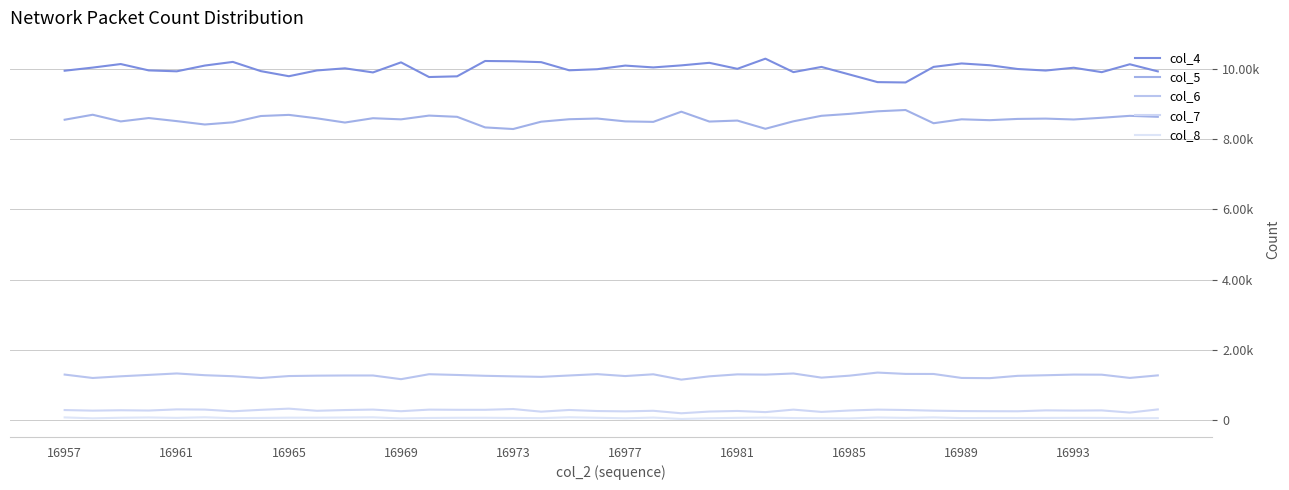

Is this an area chart (filled region under the line)?

No